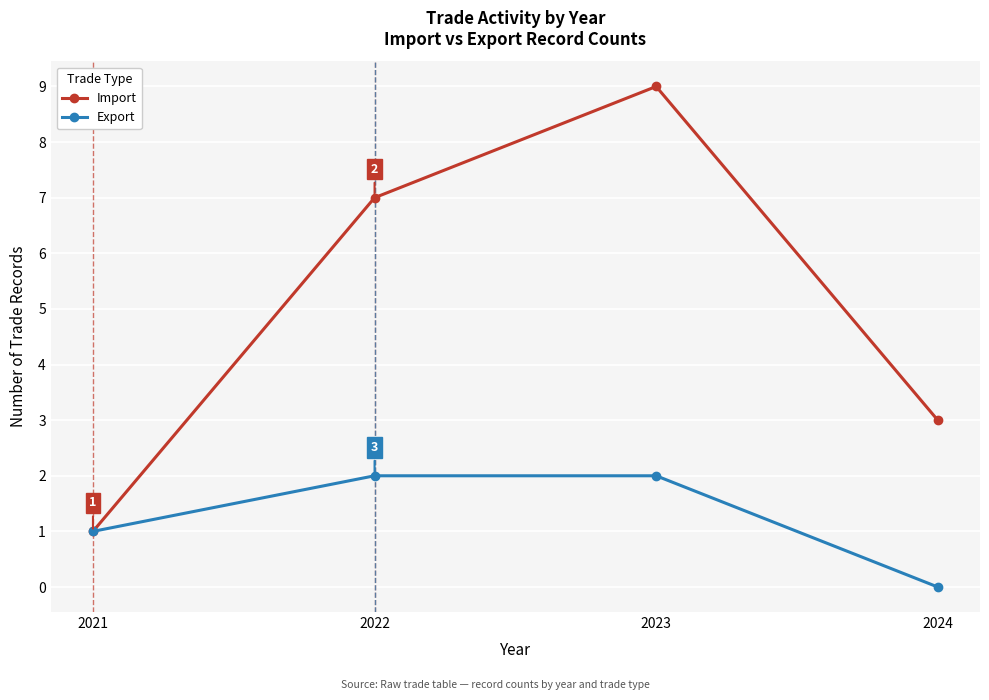

What is the approximate value of Import at 2023?

9